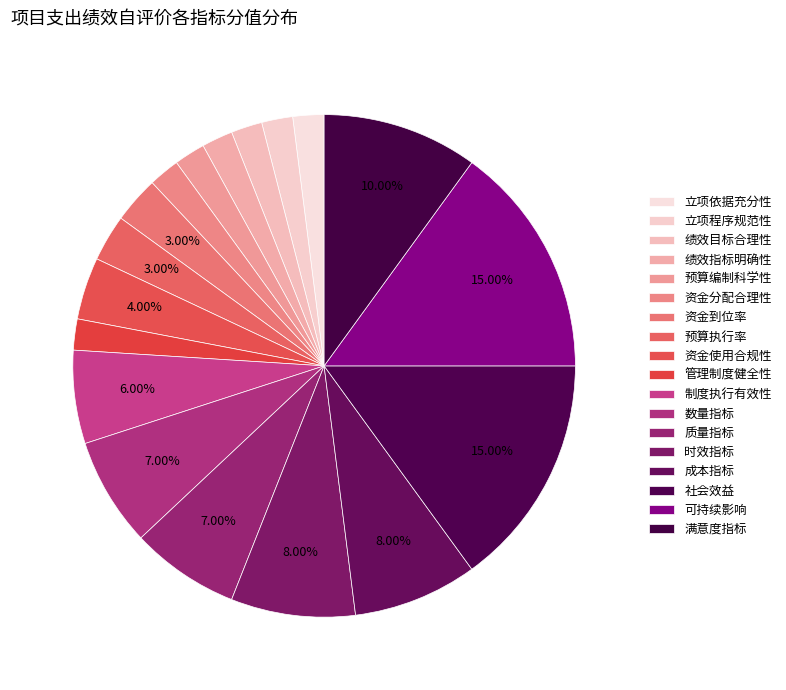

How many slices are in this pie chart?

18